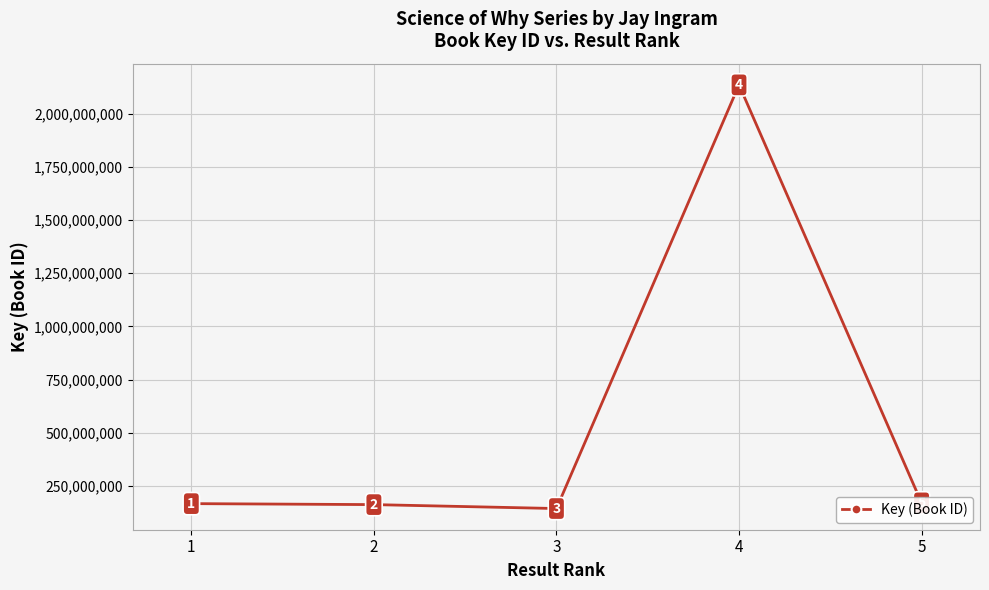

At which category does the chart reach its peak across all series?

4